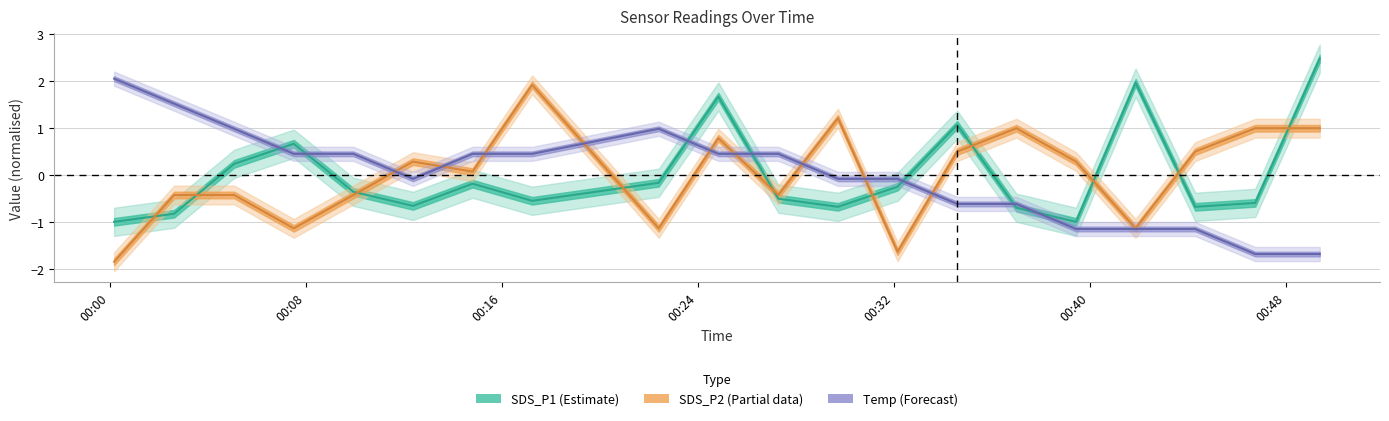

What is the difference between the highest and lowest values at 2022/05/25 00:00:10?

3.9